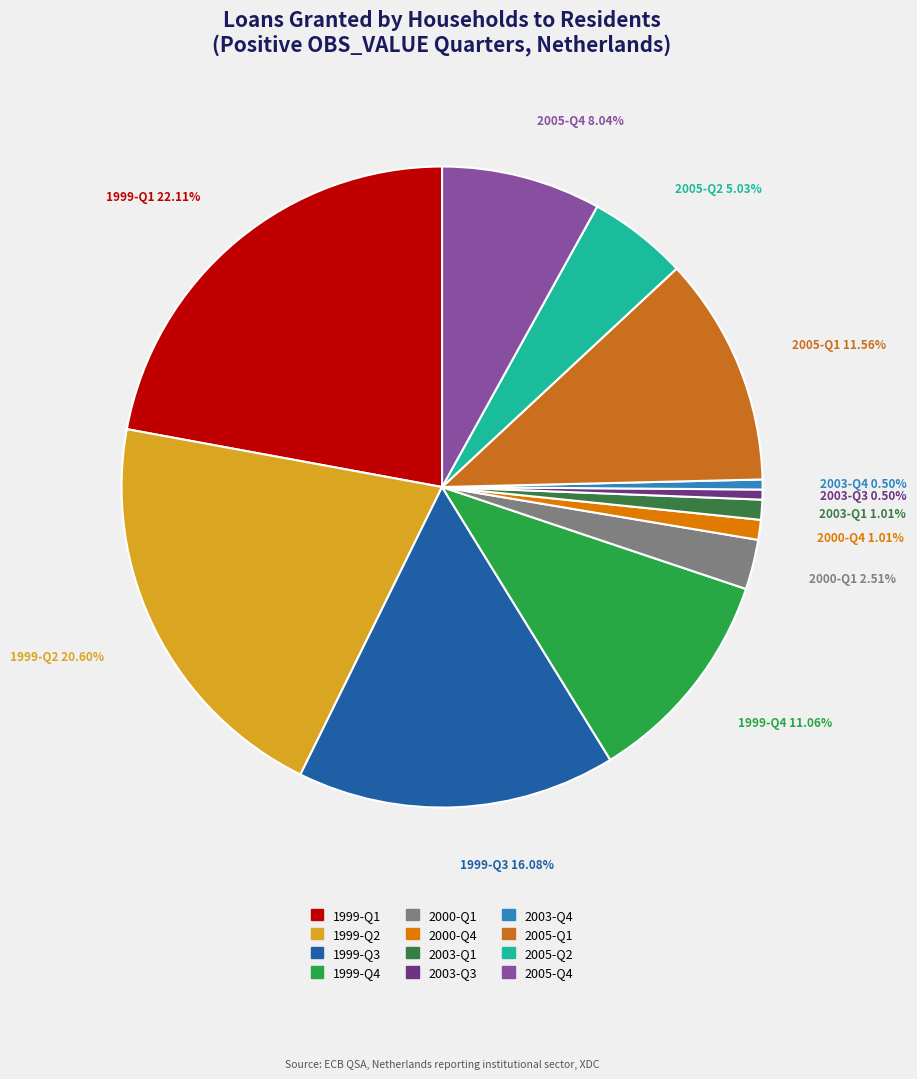

Does 2003-Q1 represent more than half of the total?

No